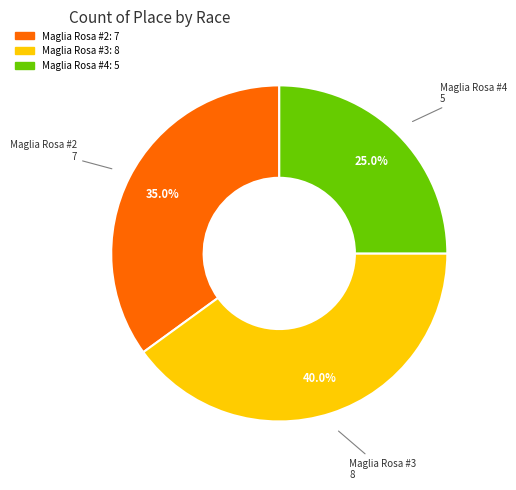

Which slice is the largest?

Maglia Rosa #3